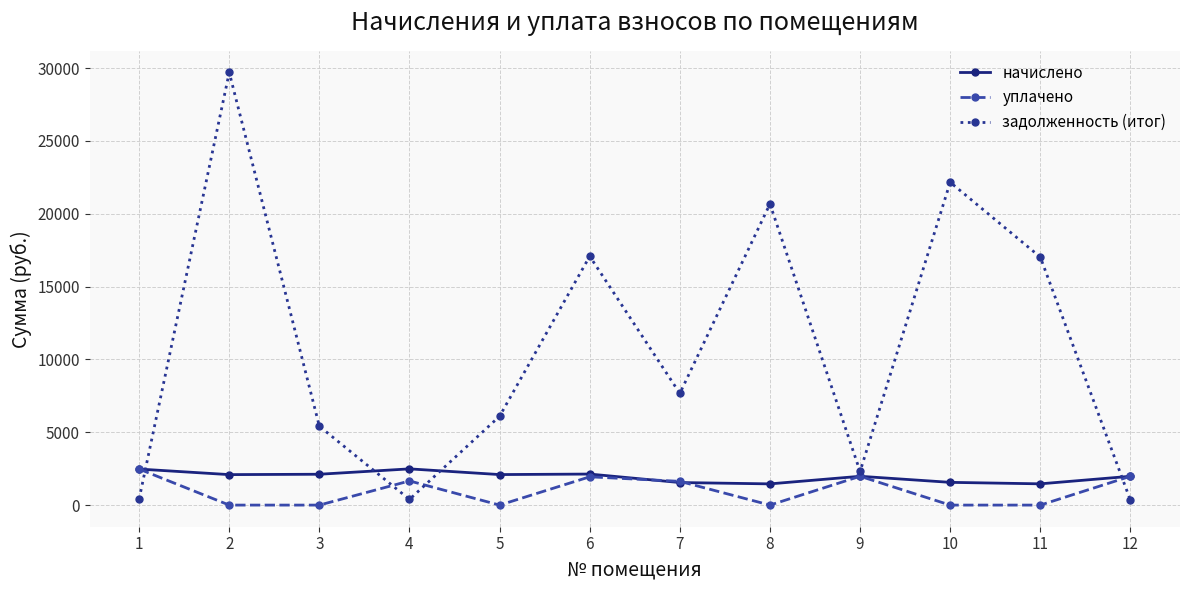

What are all the series names shown in the legend?

начислено, уплачено, задолженность (итог)